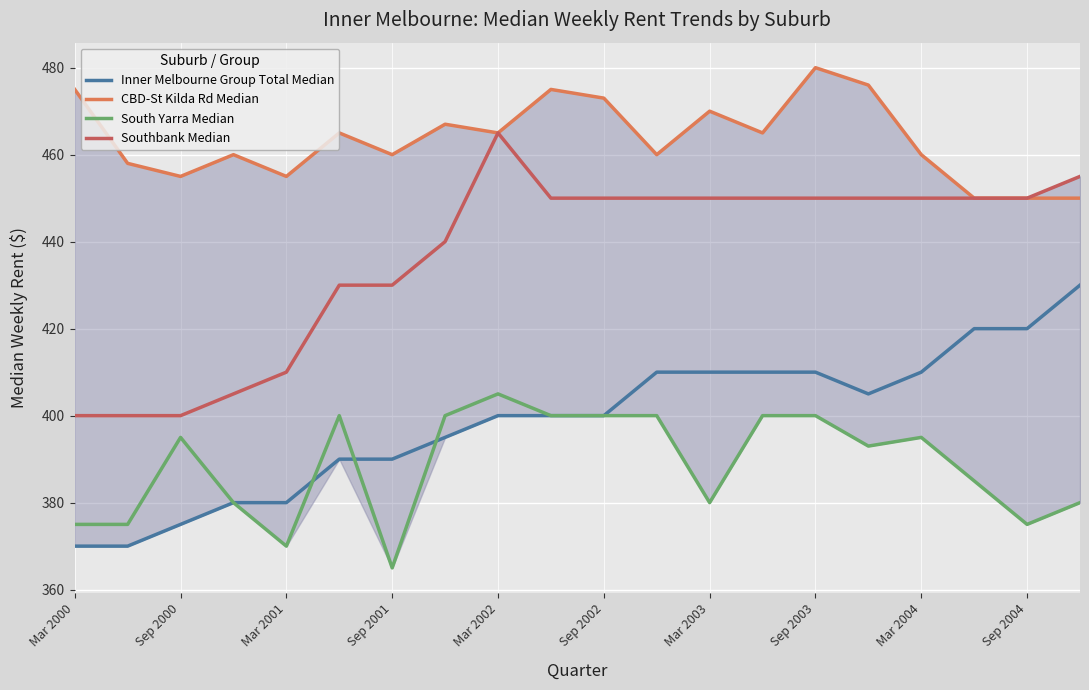

Which series has the largest total across all categories?

CBD-St Kilda Rd Median